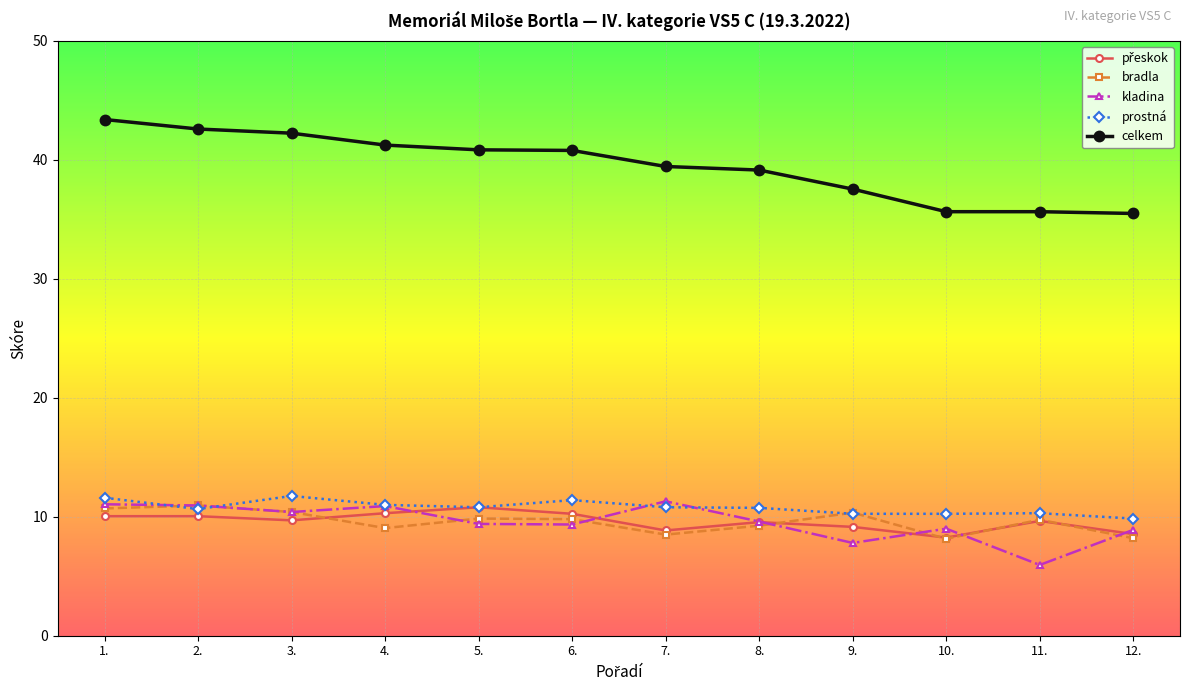

Which series has the largest total across all categories?

celkem